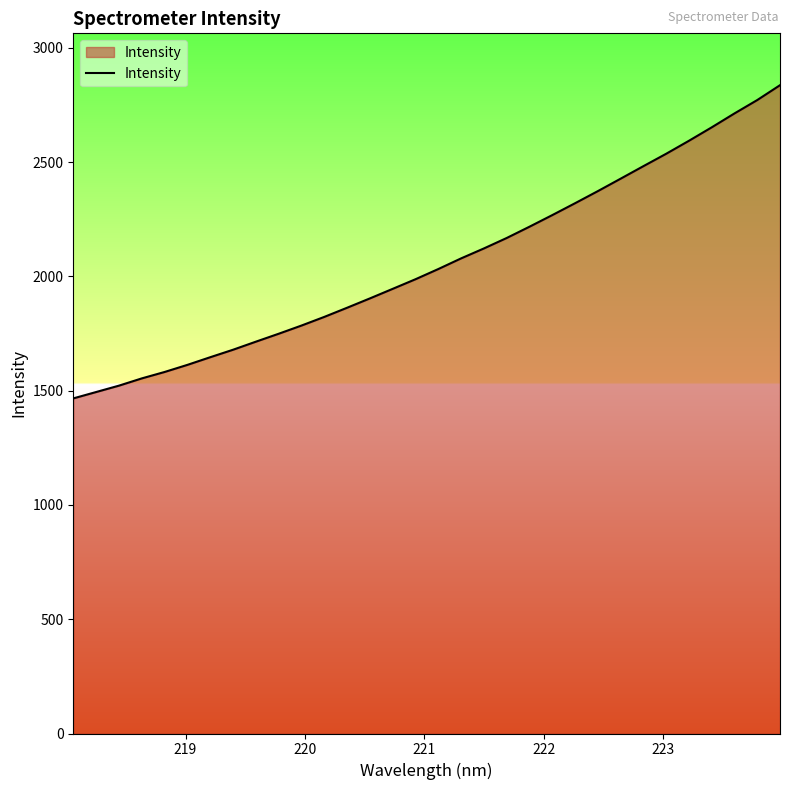

What is the greatest value displayed?

2837.0